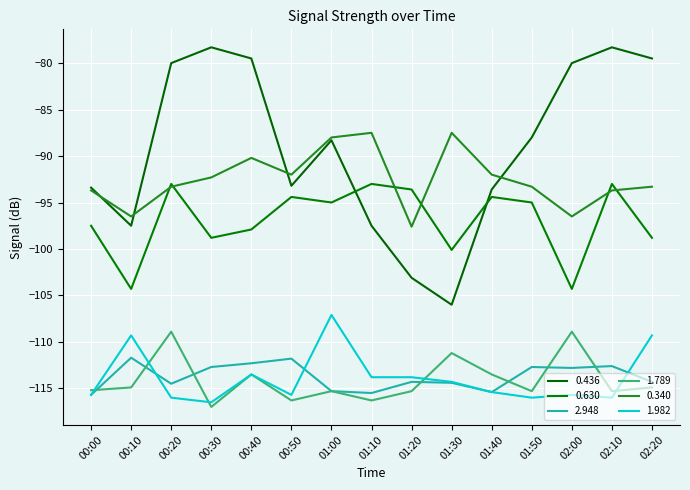

What is the spread (max minus min) of values at 02:20?

35.4